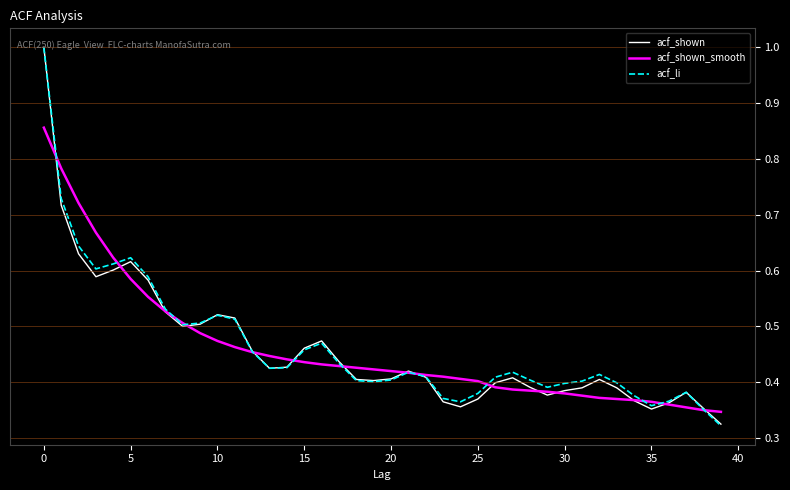

What is the label of the 26th point from the right?

14